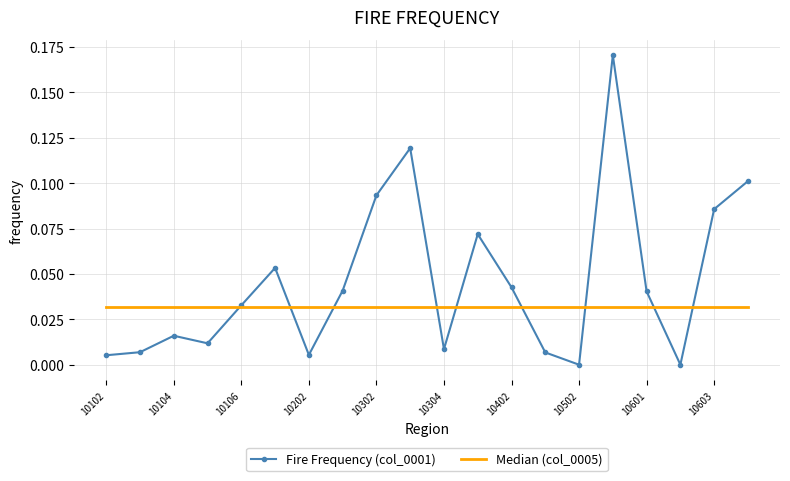

True or false: Fire Frequency (col_0001) and Median (col_0005) cross at least once.

True